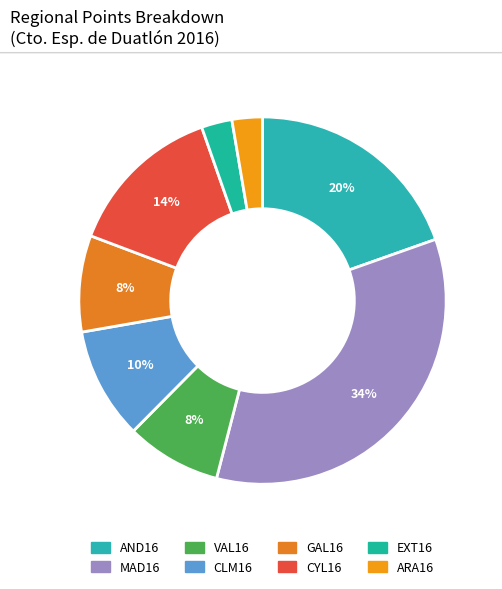

Which slice is the largest?

MAD16